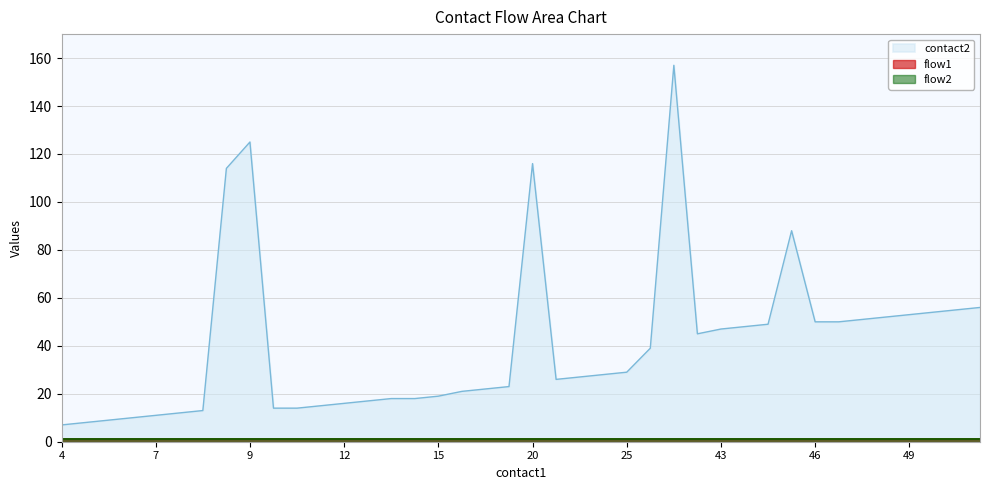

What is the sum of all flow2 values?

40